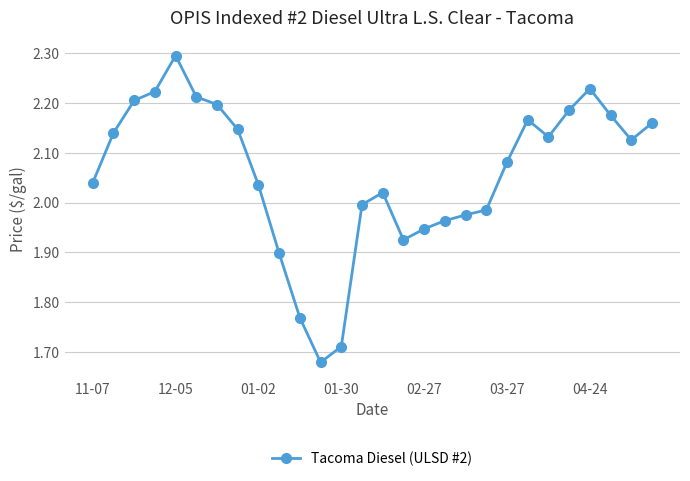

True or false: the data has more than 0 interior local peaks.

True